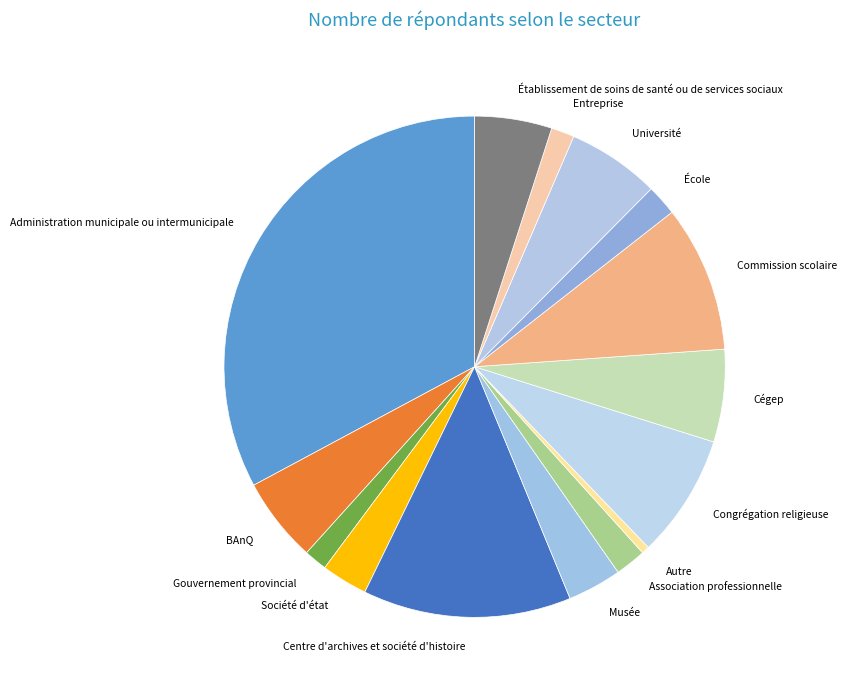

Is it true that Congrégation religieuse is 8% of the pie?

True